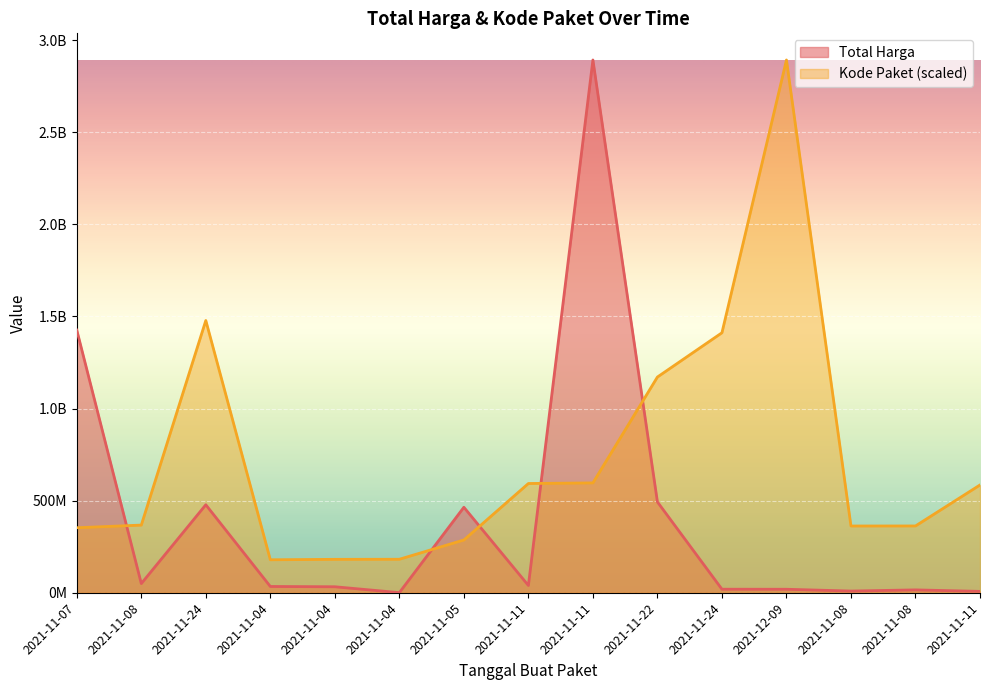

Which label corresponds to the smallest value in the chart?

2021-11-04